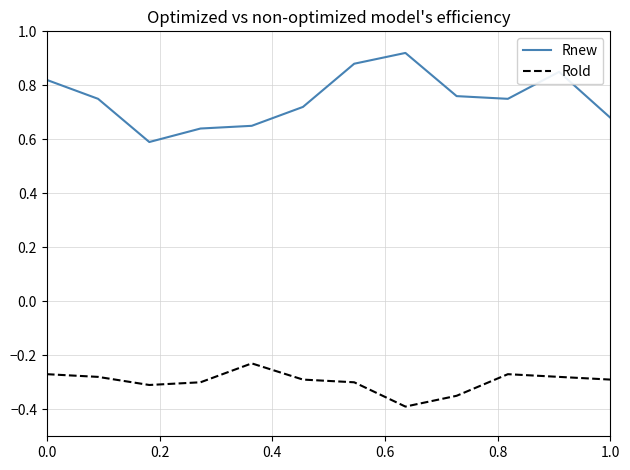

How many distinct data groups are displayed?

2